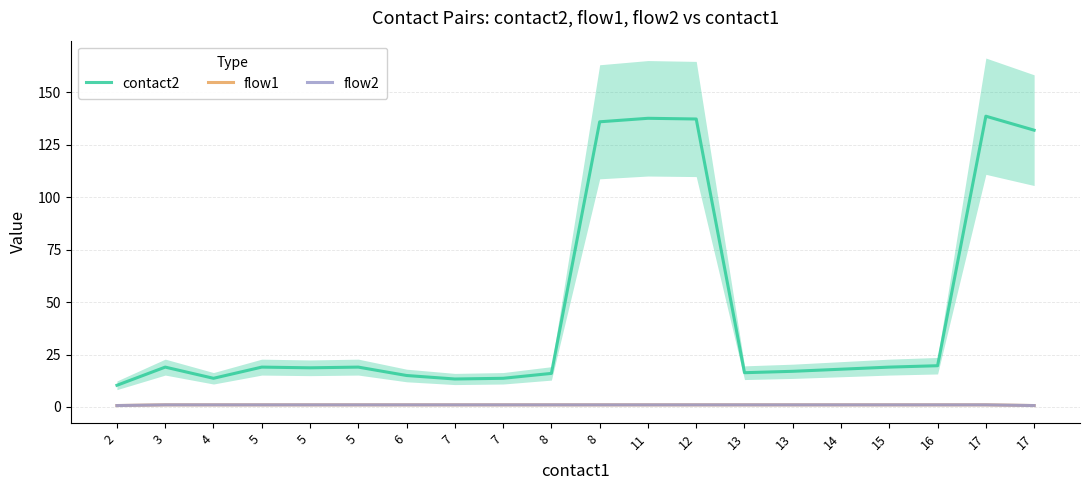

Which category has the lowest value in the flow1 series?

2